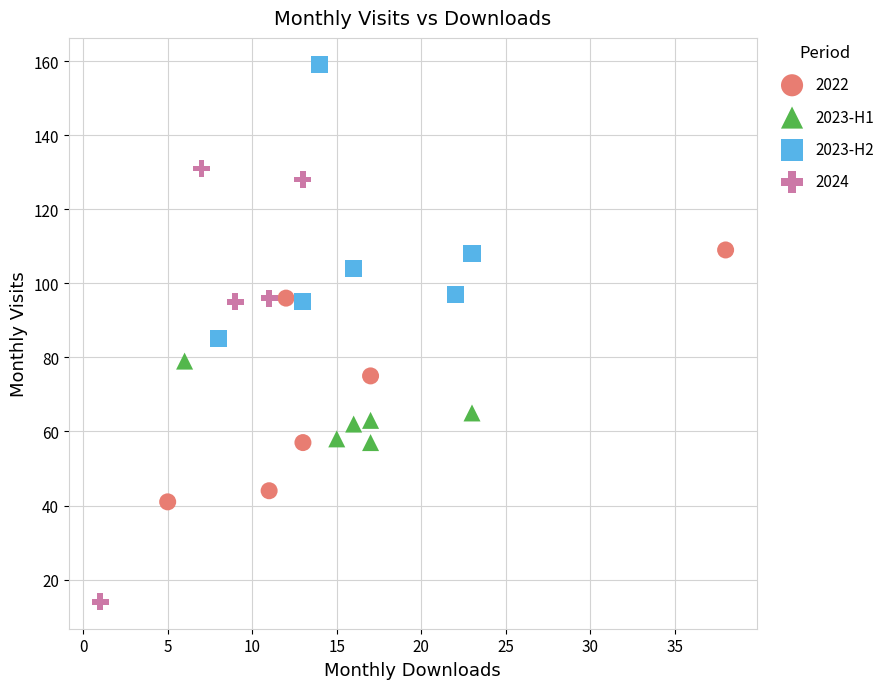

Which series has the widest spread of Y values?

2024